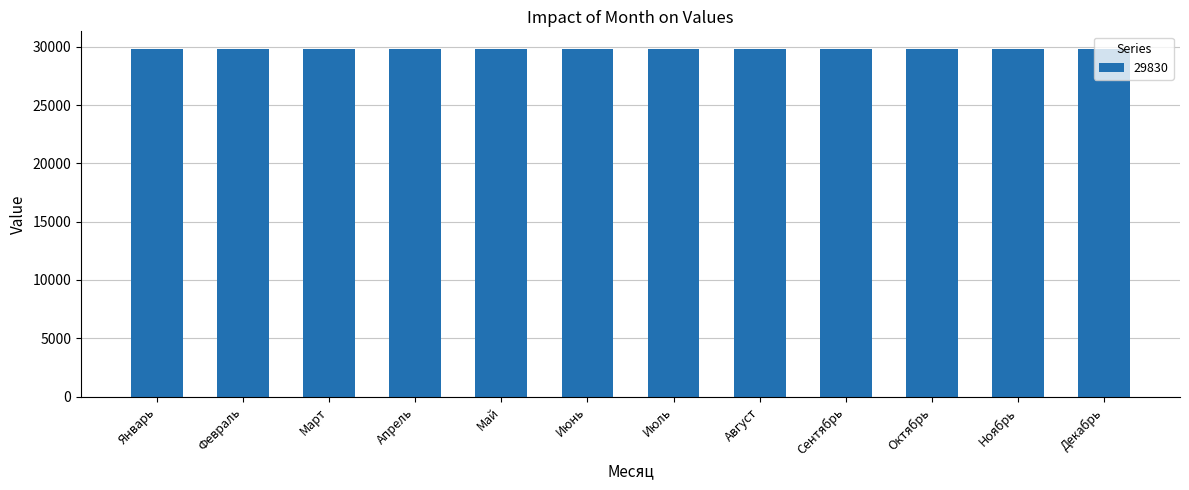

What is the approximate value at Июль?

29836